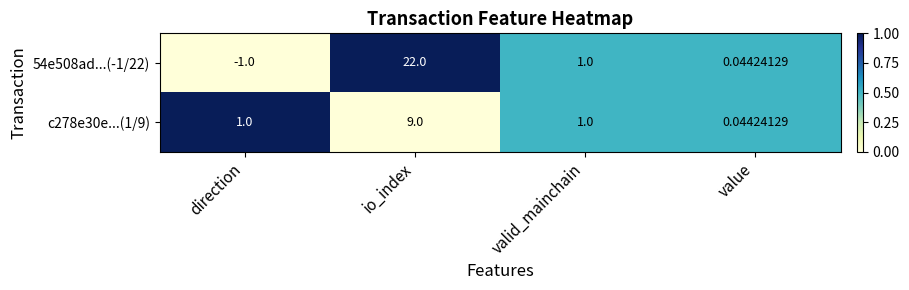

Which label corresponds to the largest value in the chart?

io_index